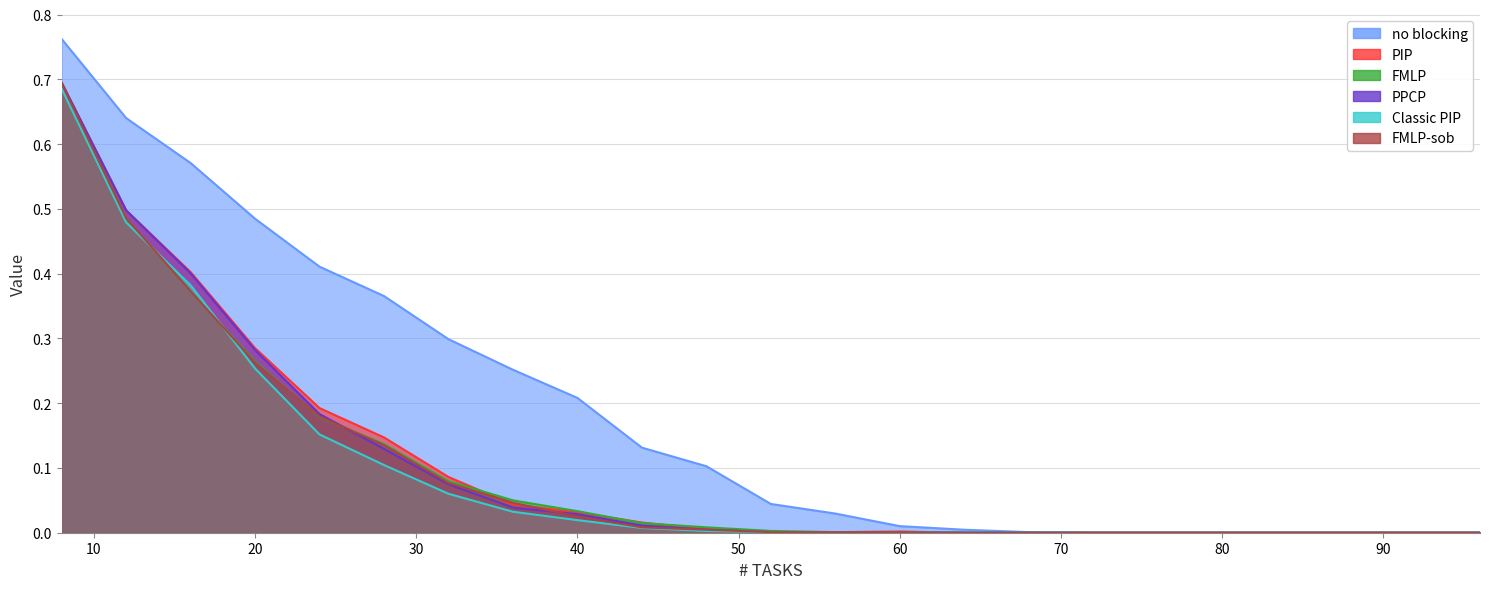

What is the sum of all Classic PIP values?

2.2